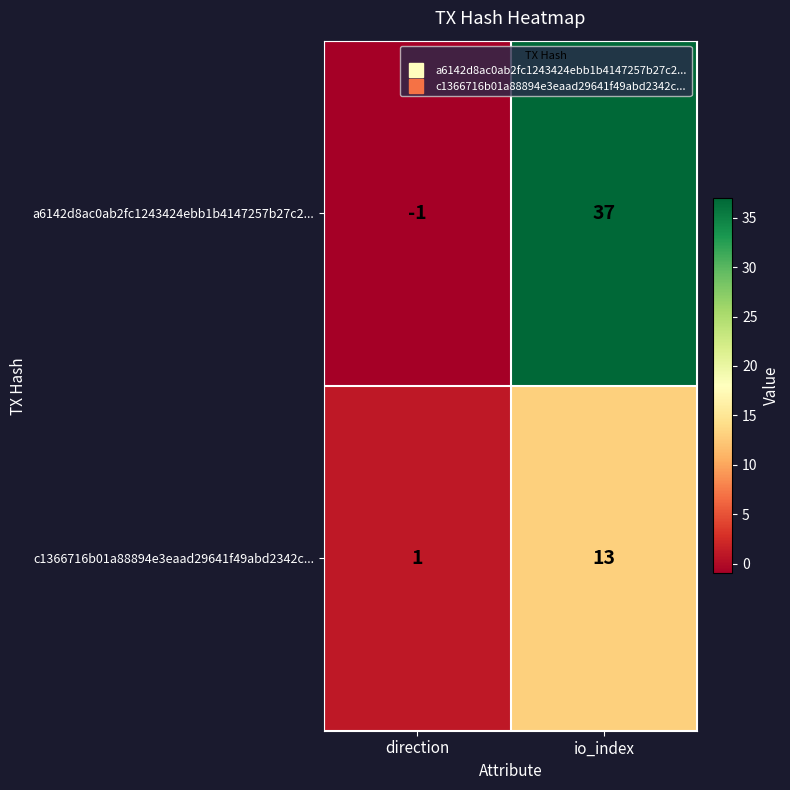

Reading left to right, list all the values displayed in this chart.

a6142d8ac0ab2fc1243424ebb1b4147257b27c2...: -1	37
c1366716b01a88894e3eaad29641f49abd2342c...: 1	13